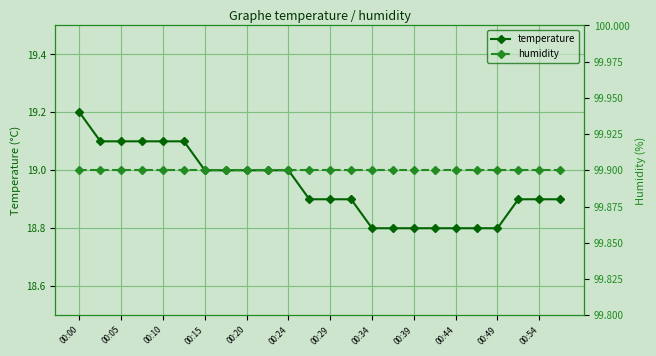

How many lines are shown in the chart?

2